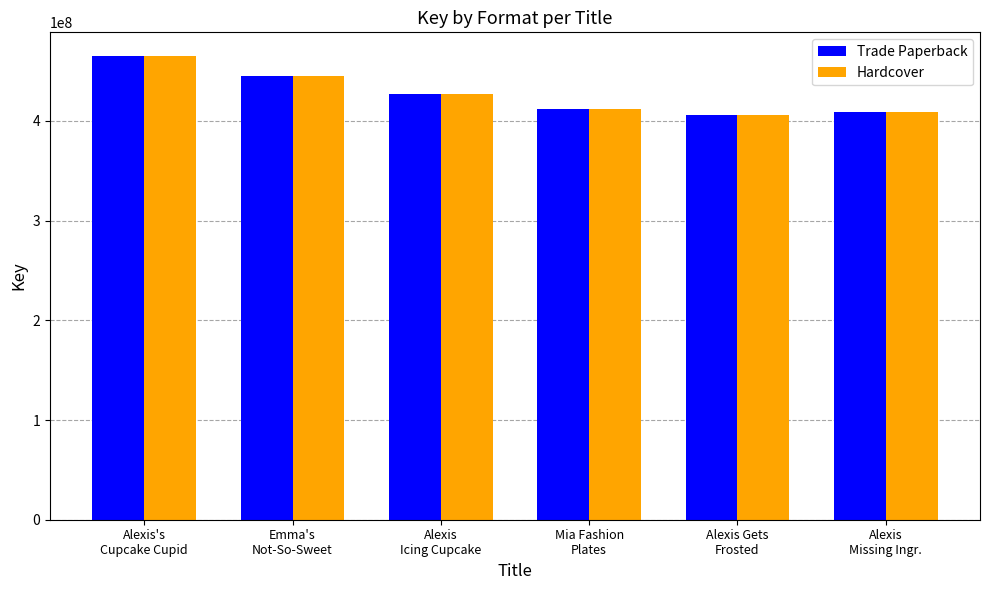

What is the minimum value for Trade Paperback?

405848622